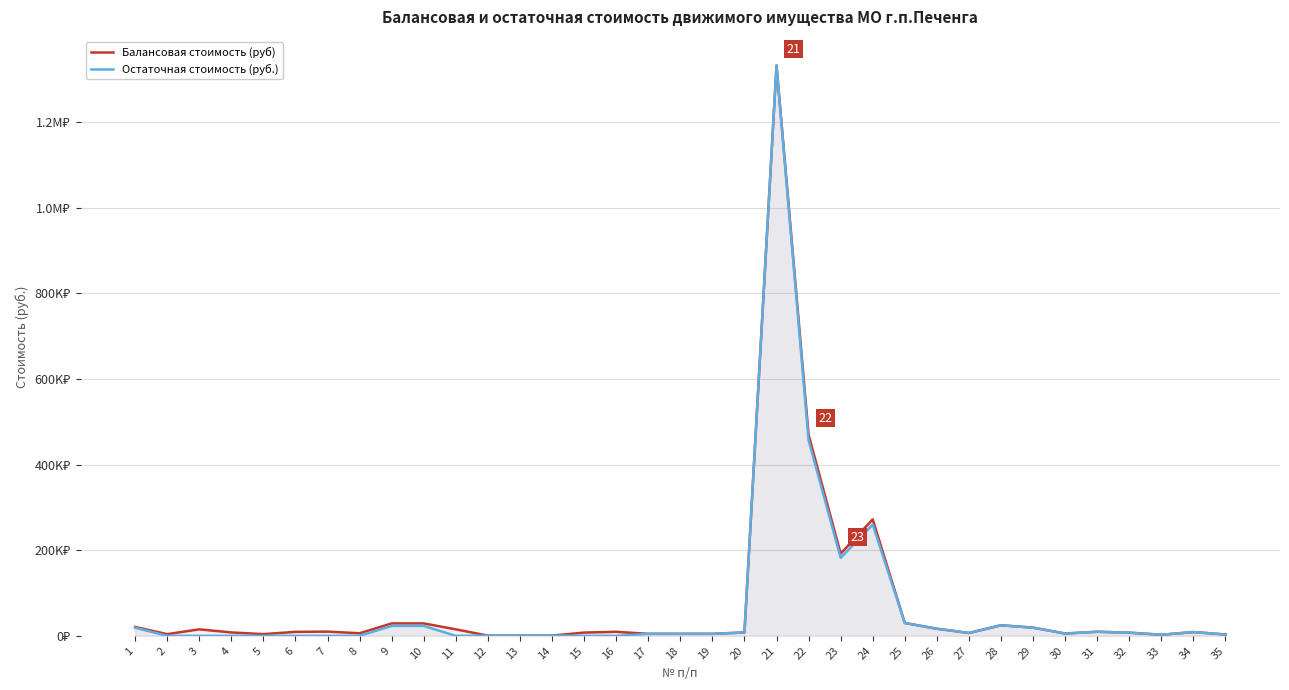

Does the chart display data point markers on the line(s)?

No